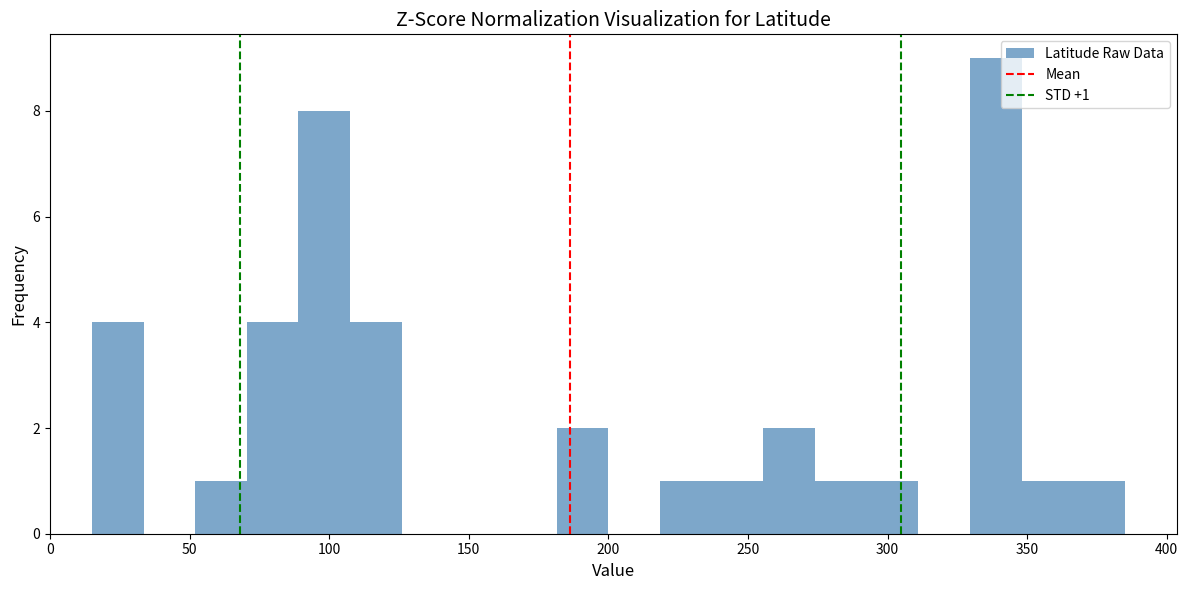

Around what value on the x-axis is the tallest bar? Give the approximate position of its centre, as read against the axis.

340